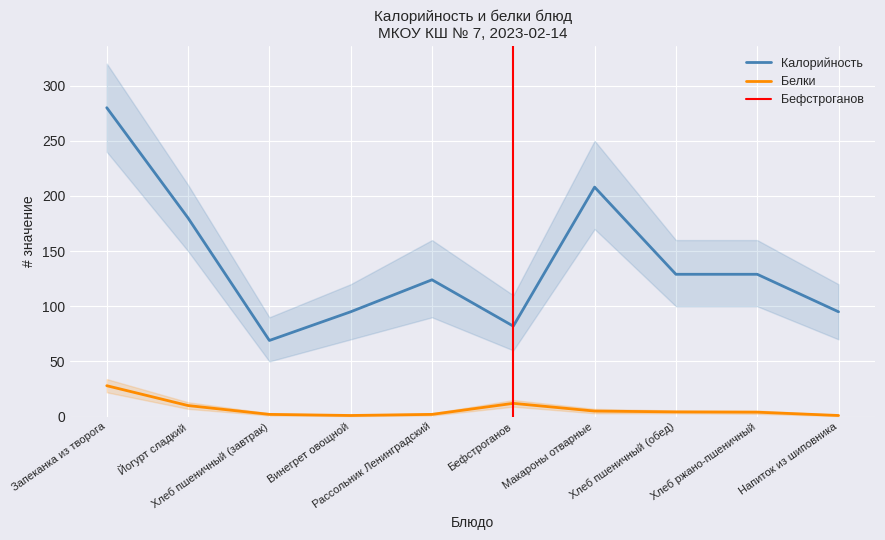

List the series in order of their peak value, highest first.

Калорийность, Белки